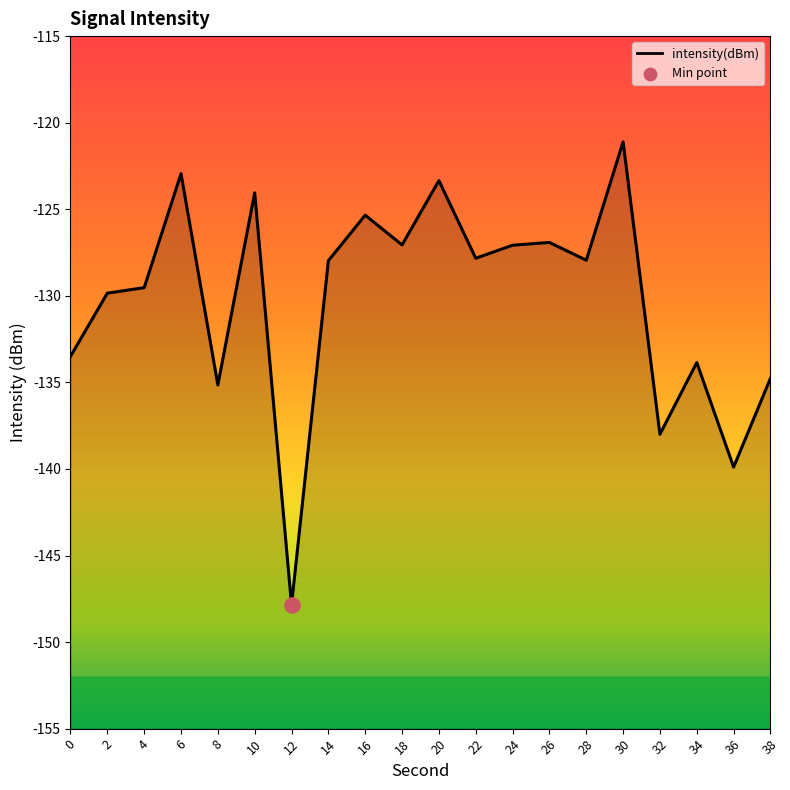

What is the change in value from 14 to 16?

+2.6